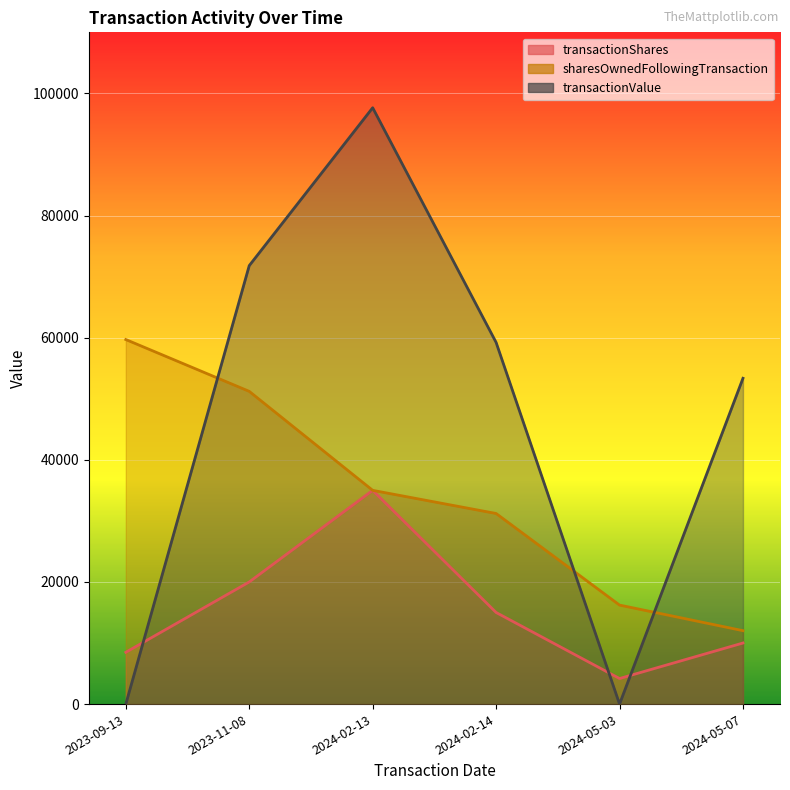

True or false: sharesOwnedFollowingTransaction and transactionShares cross at least once.

False